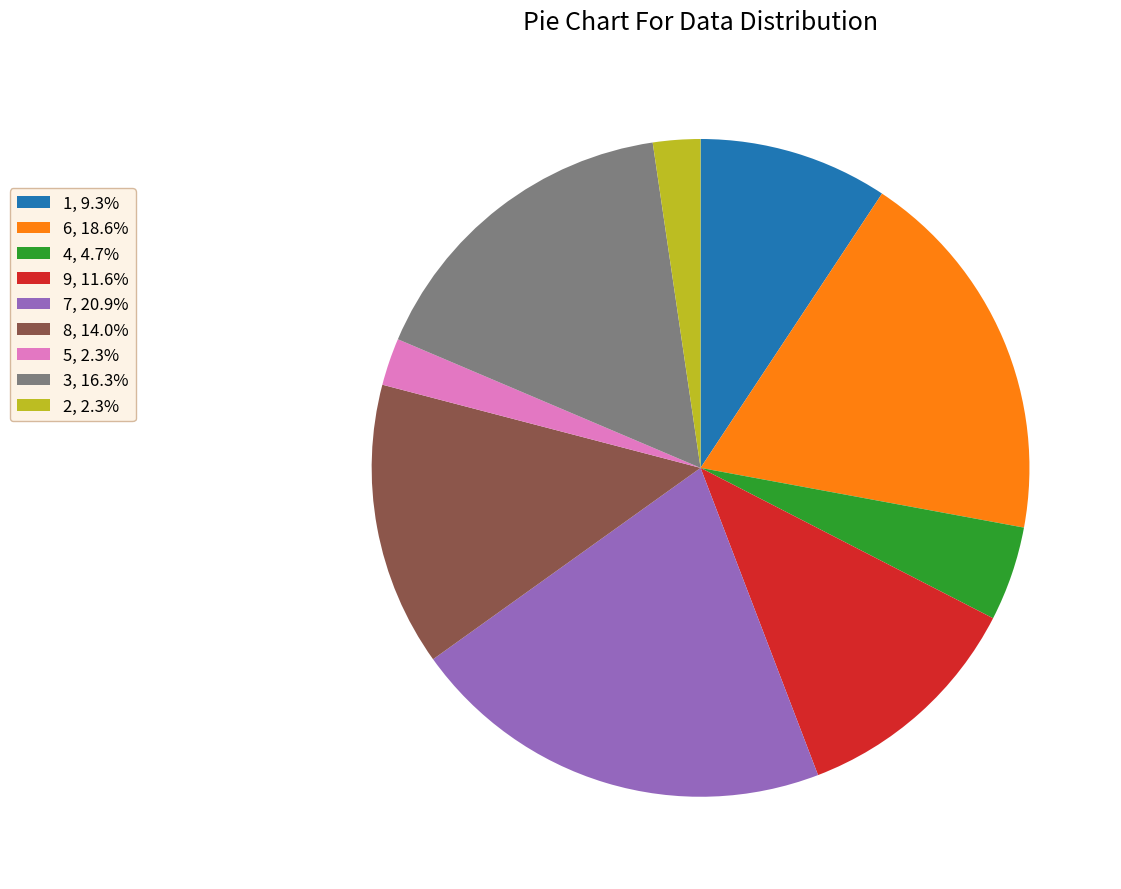

Is there a majority slice in this chart?

No